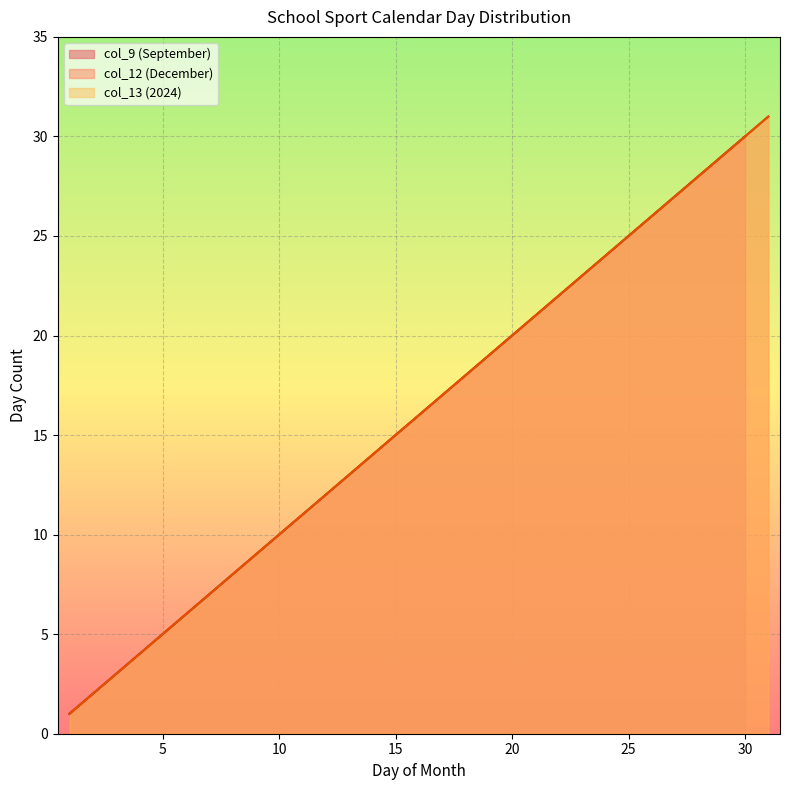

Between 20 and 17, which is larger?

20